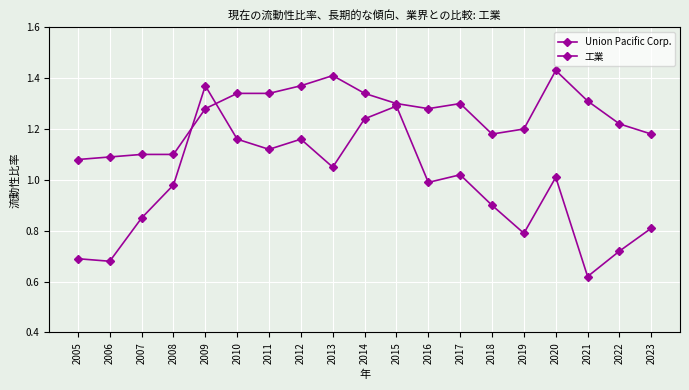

What is the maximum value shown in the chart?

1.4